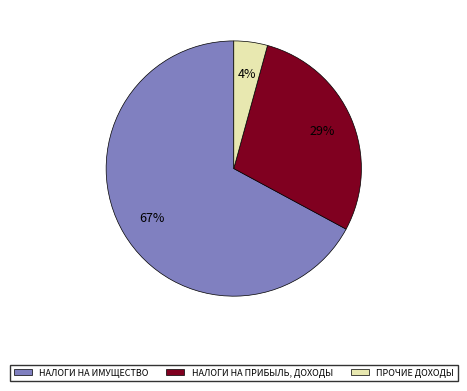

How many segments does this pie chart have?

3